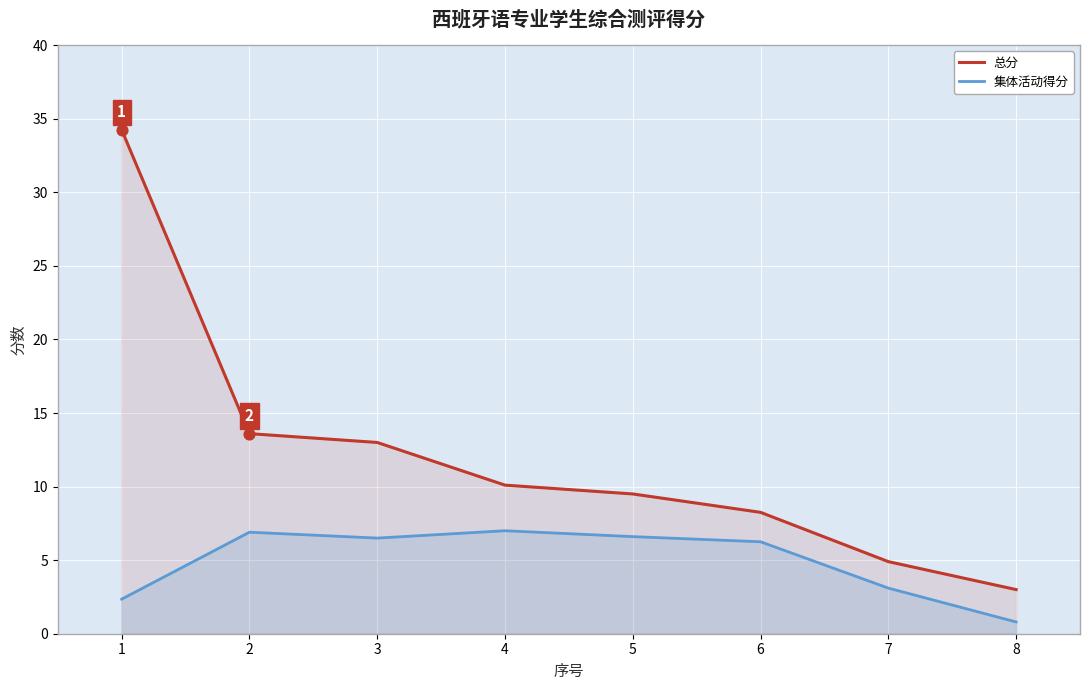

Which series has the largest Y range (max minus min)?

总分